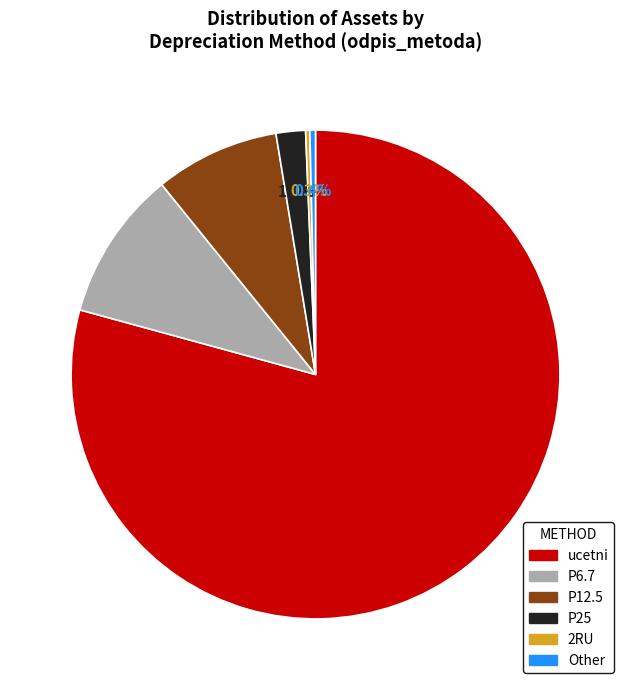

Count the number of slices in the pie.

6